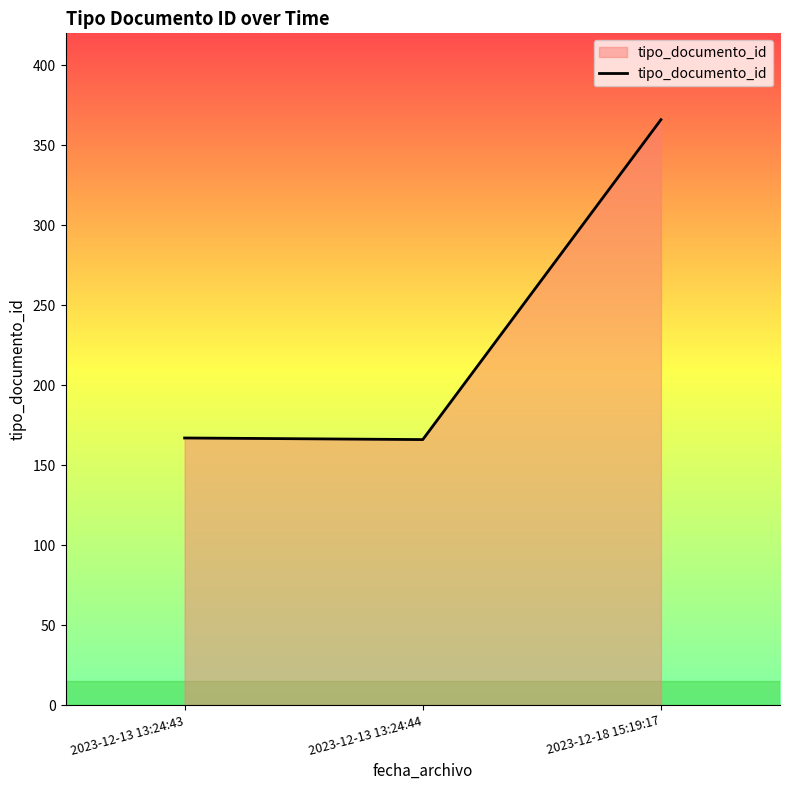

What is the sum of the values at 2023-12-13 13:24:43 and 2023-12-18 15:19:17?

533